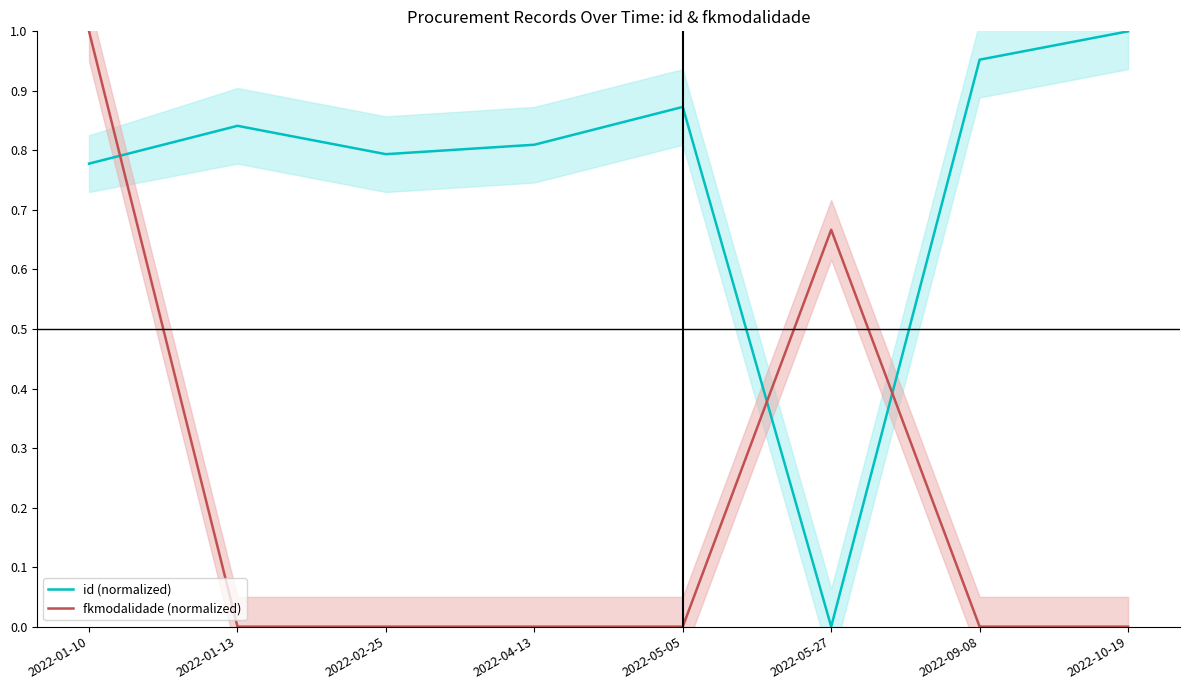

At which label is id (normalized) closest to 0?

2022-05-27